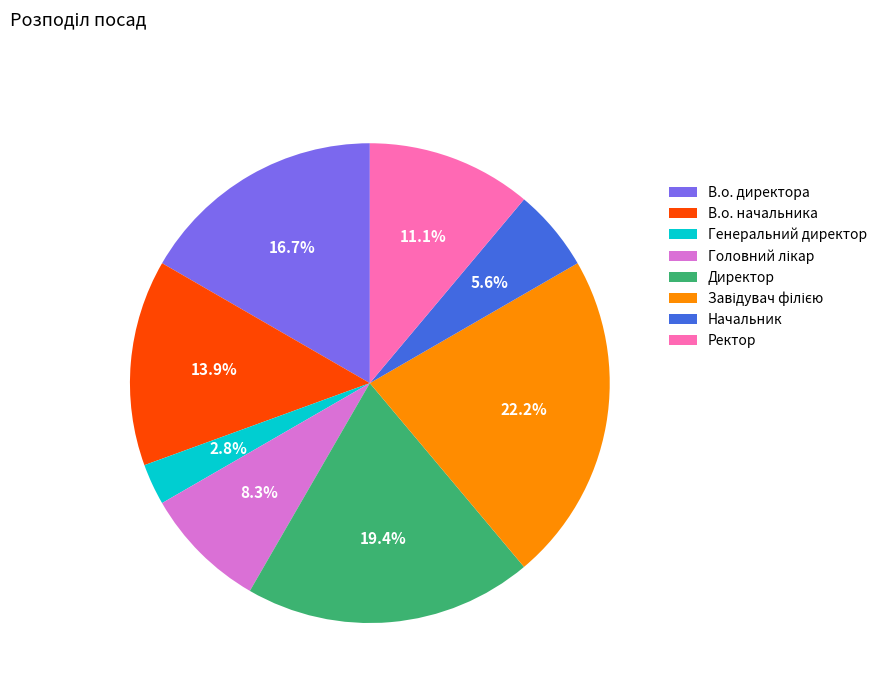

Is there any slice that represents more than half of the pie?

No